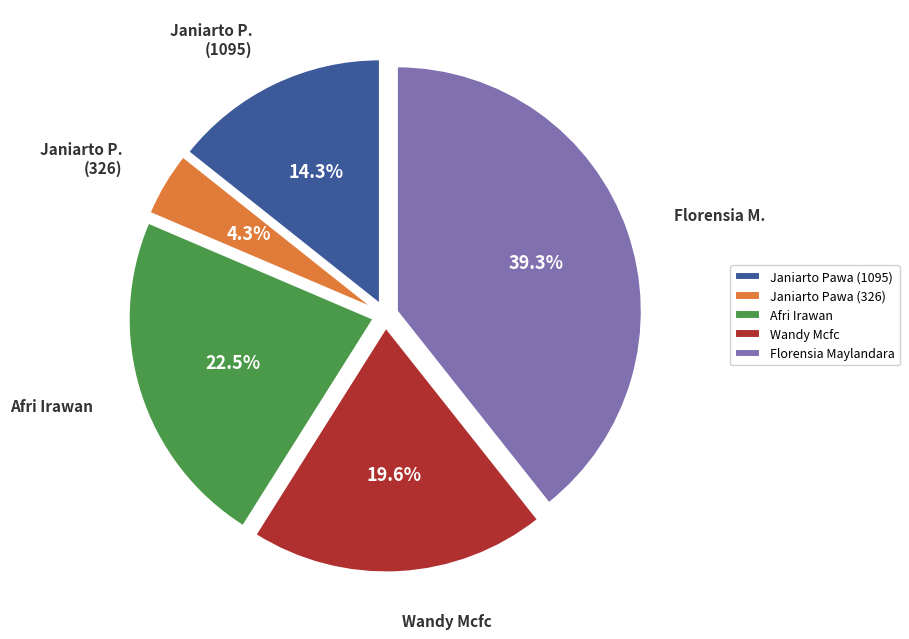

Rank the categories by value from highest to lowest.

Florensia Maylandara, Afri Irawan, Wandy Mcfc, Janiarto Pawa (1095), Janiarto Pawa (326)